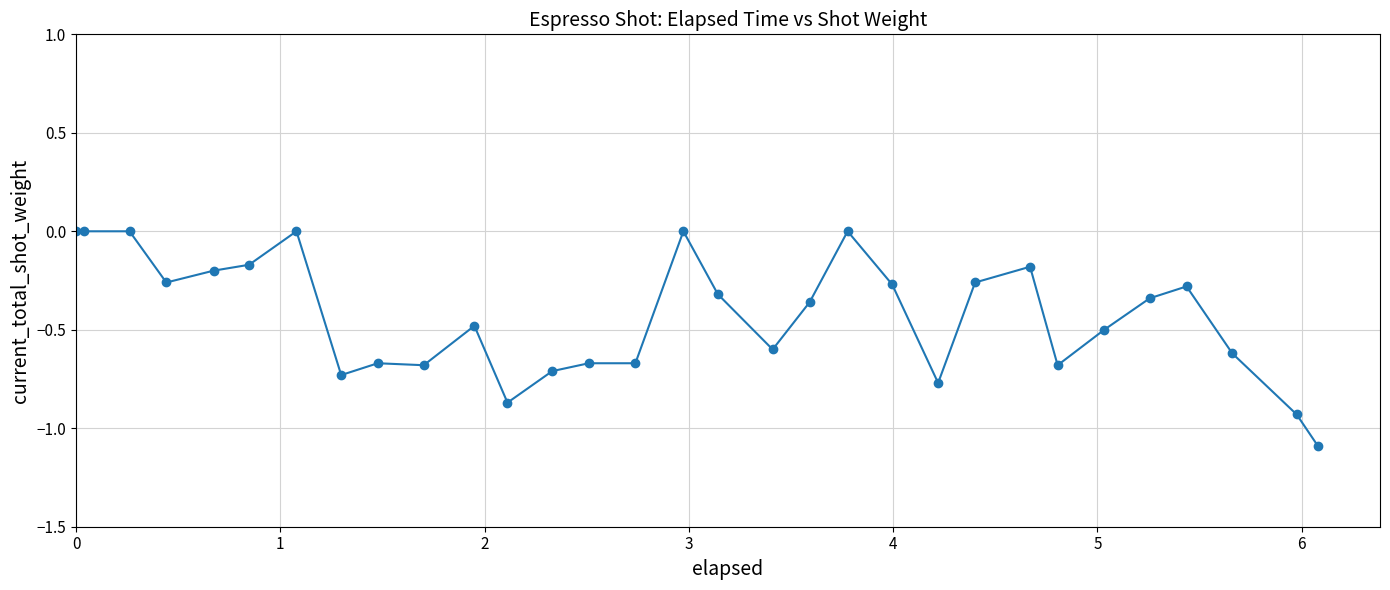

True or false: the data has more than 2 interior local peaks.

True